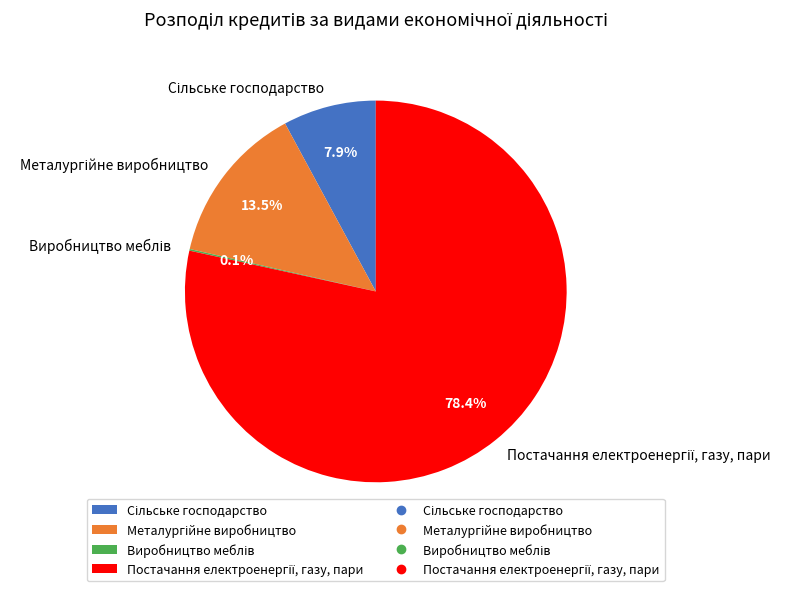

Is there a majority slice in this chart?

Yes